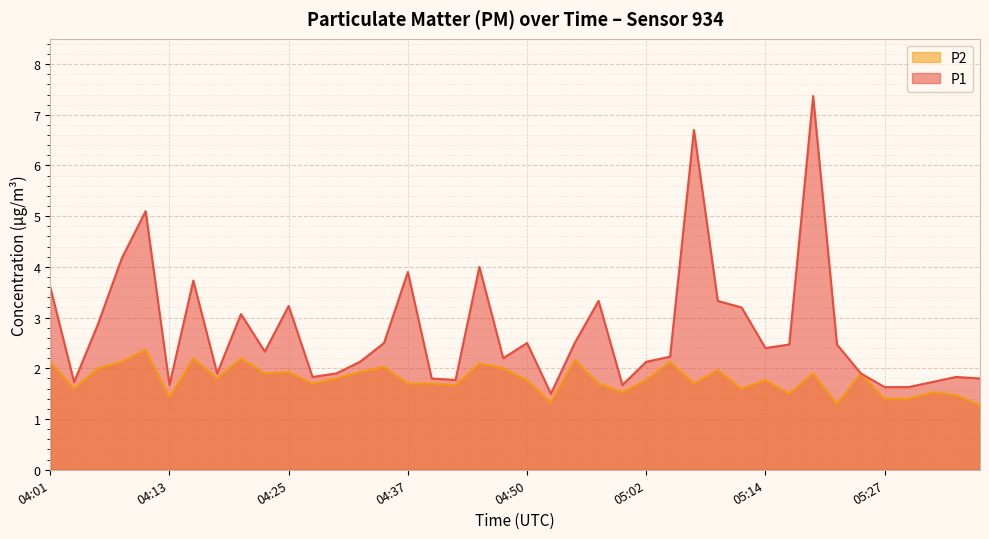

How many lines are shown in the chart?

2